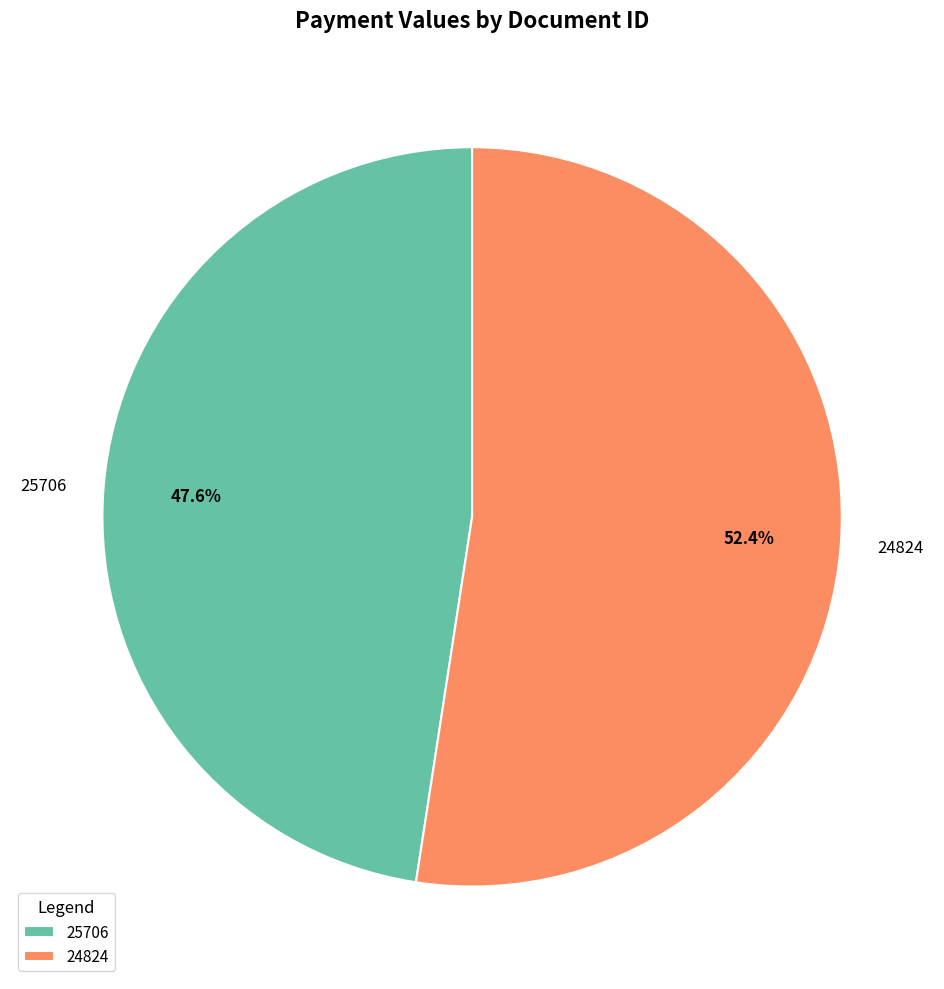

What is the ratio of the value at 25706 to the value at 24824?

0.9